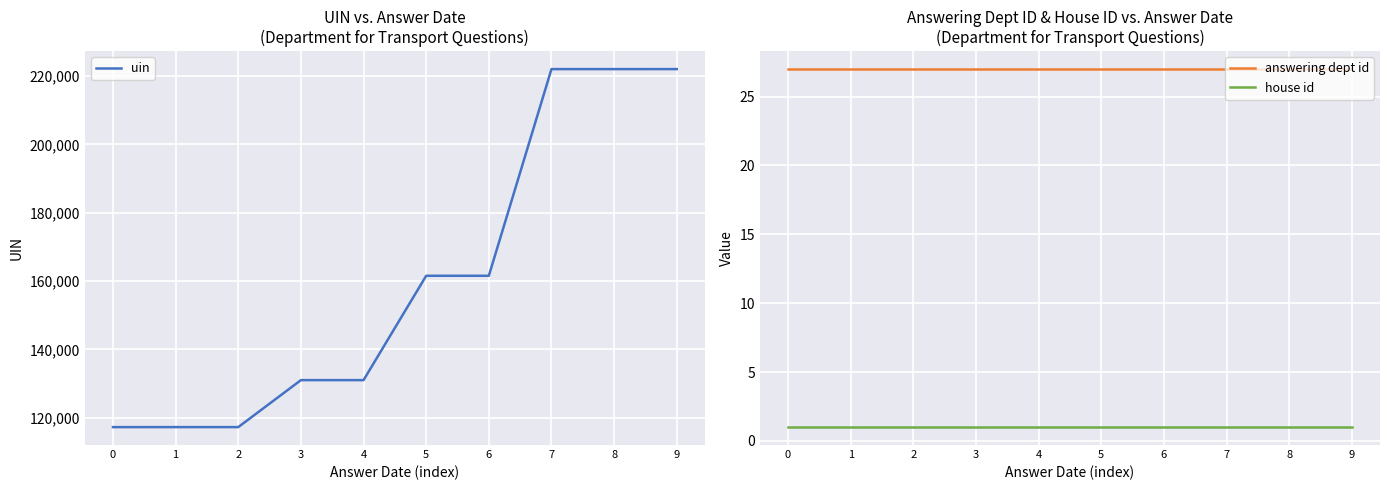

Rank the series at 6 from lowest to highest value.

house id, answering dept id, uin